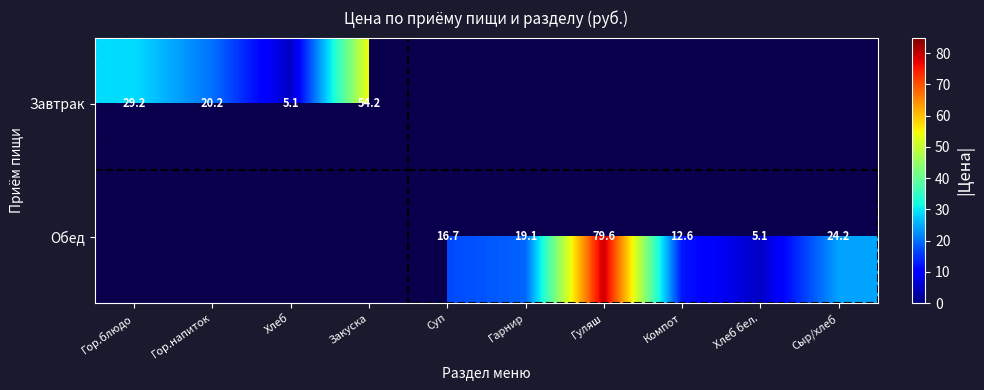

Is the value of Обед at Гарнир greater than the value of Завтрак at Суп?

No